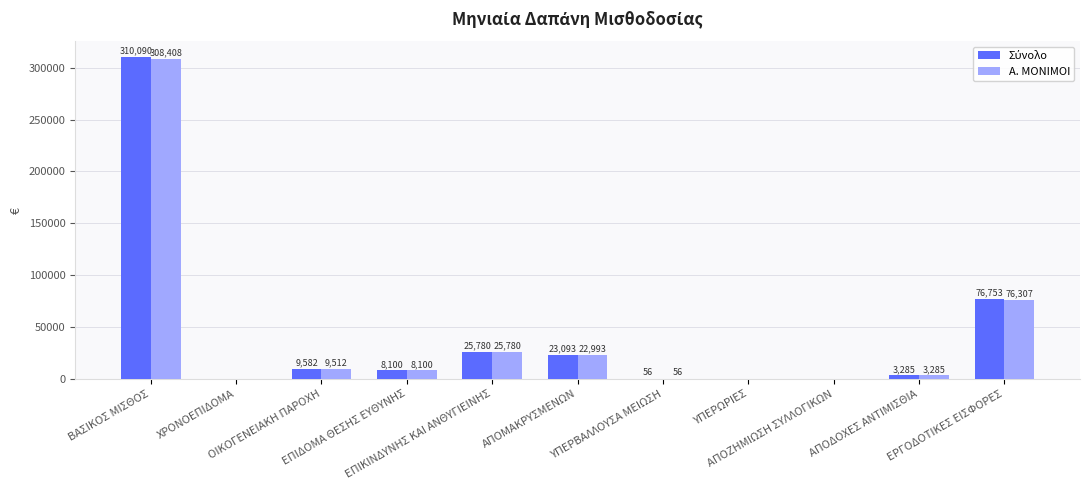

Is the value of Α. ΜΟΝΙΜΟΙ at ΑΠΟΔΟΧΕΣ ΑΝΤΙΜΙΣΘΙΑ greater than the value of Σύνολο at ΥΠΕΡΒΑΛΛΟΥΣΑ ΜΕΙΩΣΗ?

Yes